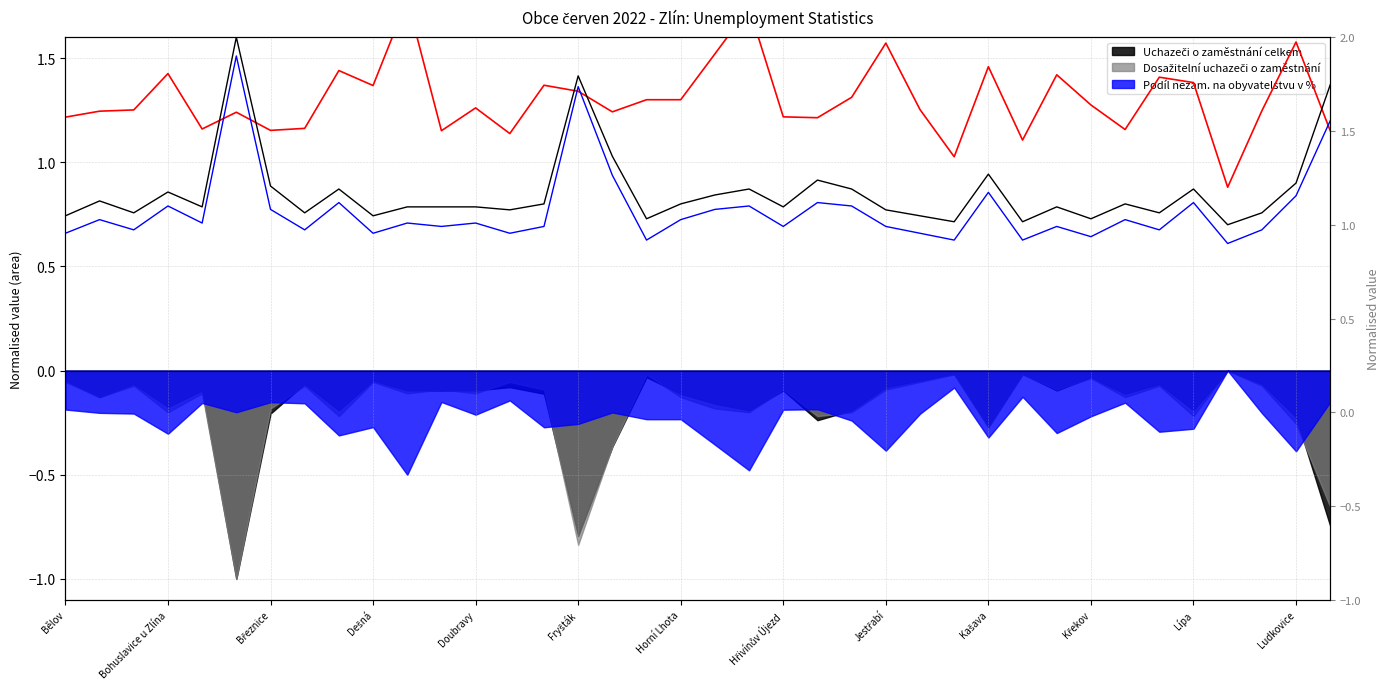

Is the value of Dosažitelní uchazeči o zaměstnání (line) at 26 greater than the value of Uchazeči o zaměstnání celkem (line) at 37?

No